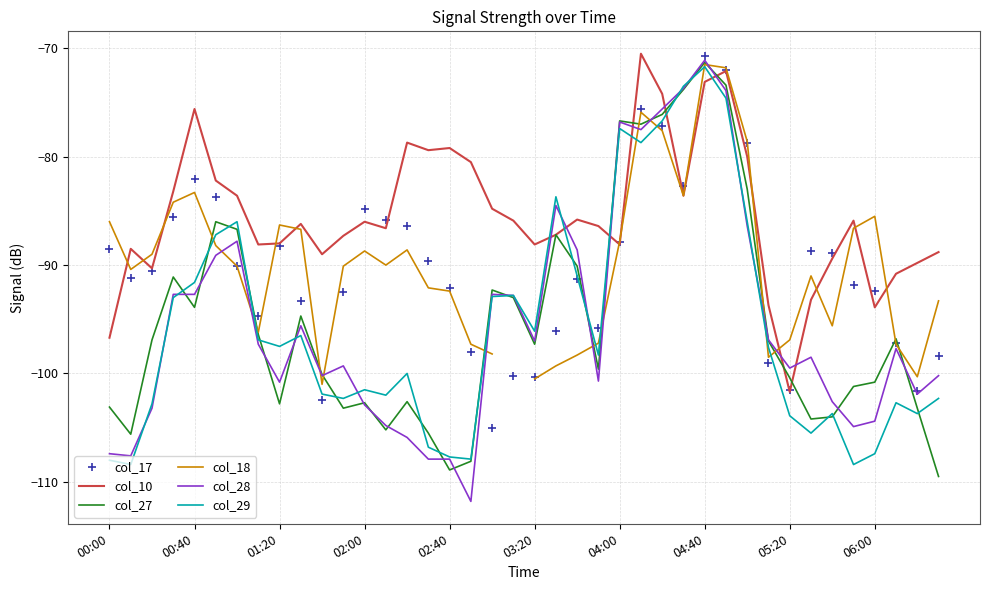

True or false: col_29 and col_10 cross at least once.

True